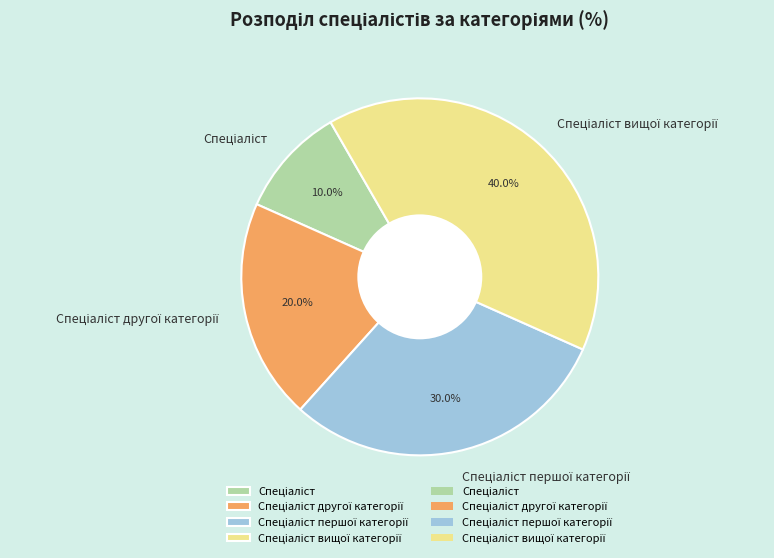

How many slices are in this pie chart?

4